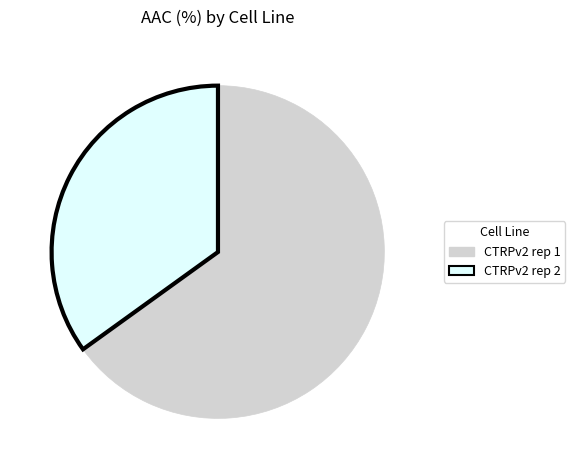

Is there a majority slice in this chart?

Yes